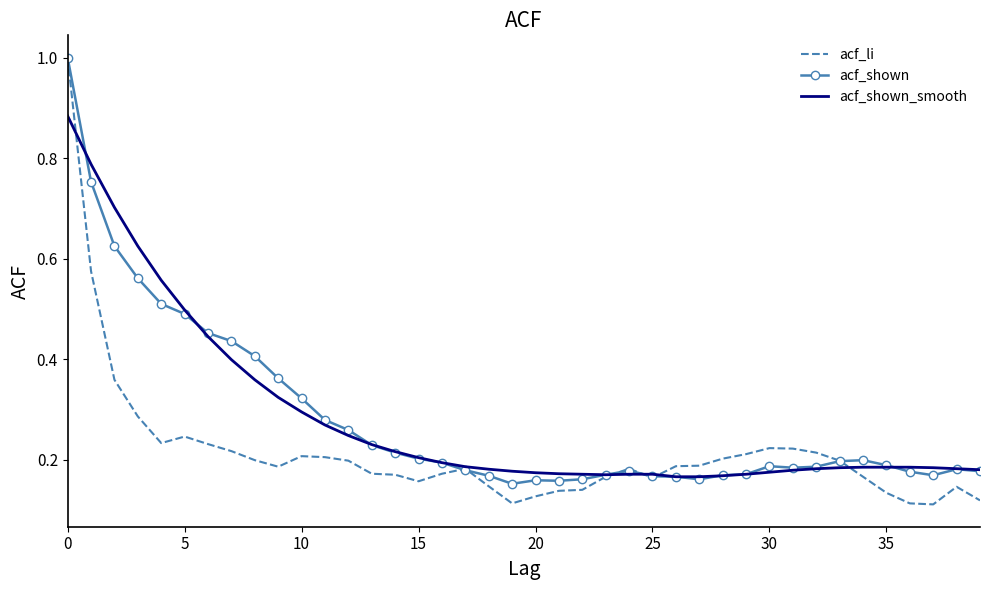

Which series has the largest range (max minus min)?

acf_li